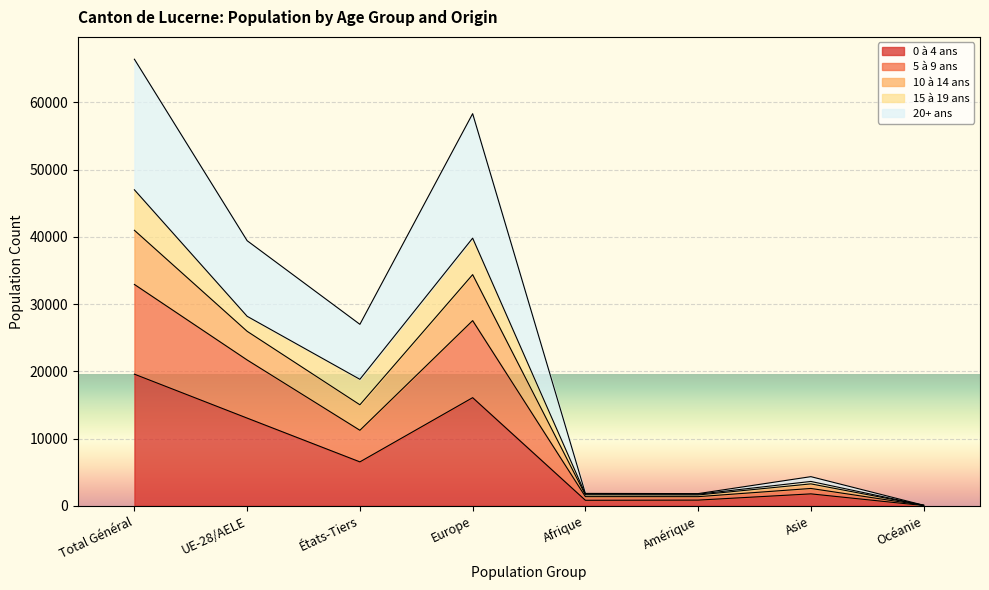

In 10 à 14 ans, how many points are lower than both neighbors (excluding endpoints)?

2